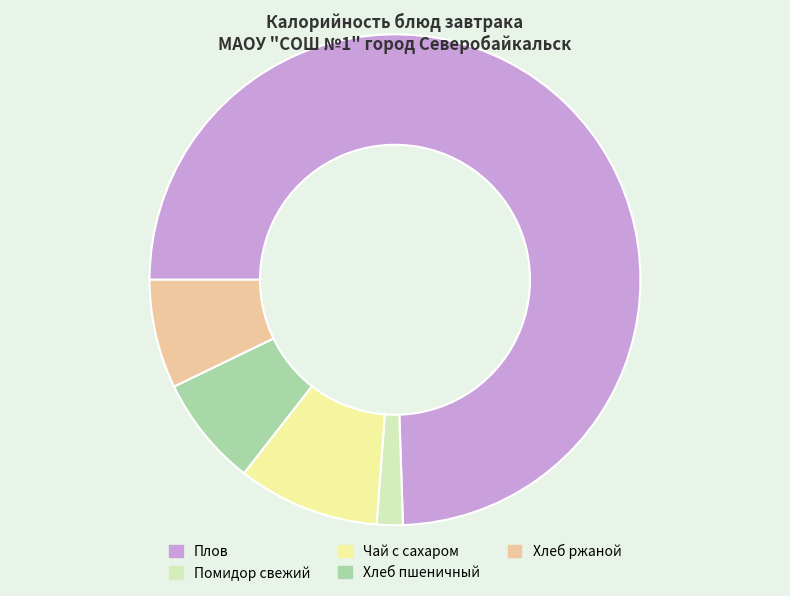

Which has a higher value, Чай с сахаром or Плов?

Плов